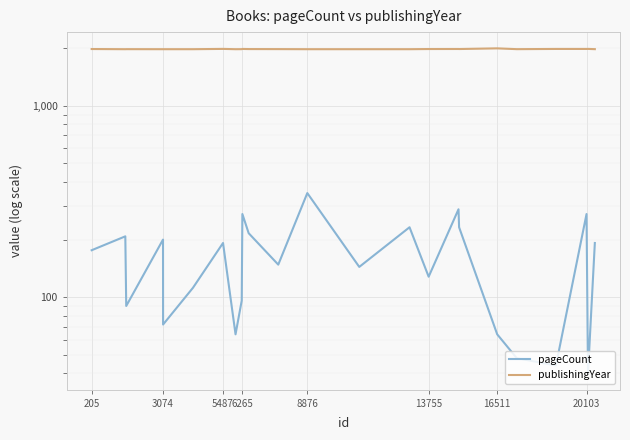

Reading right to left, what are all the values shown in this chart?

pageCount: 192	40	272	44	48	64	232	288	128	232	144	350	148	216	272	96	64	192	112	72	200	90	208	176
publishingYear: 1977	1983	1982	1982	1977	1996	1980	1981	1980	1976	1976	1976	1978	1979	1982	1977	1976	1983	1976	1976	1976	1977	1976	1980